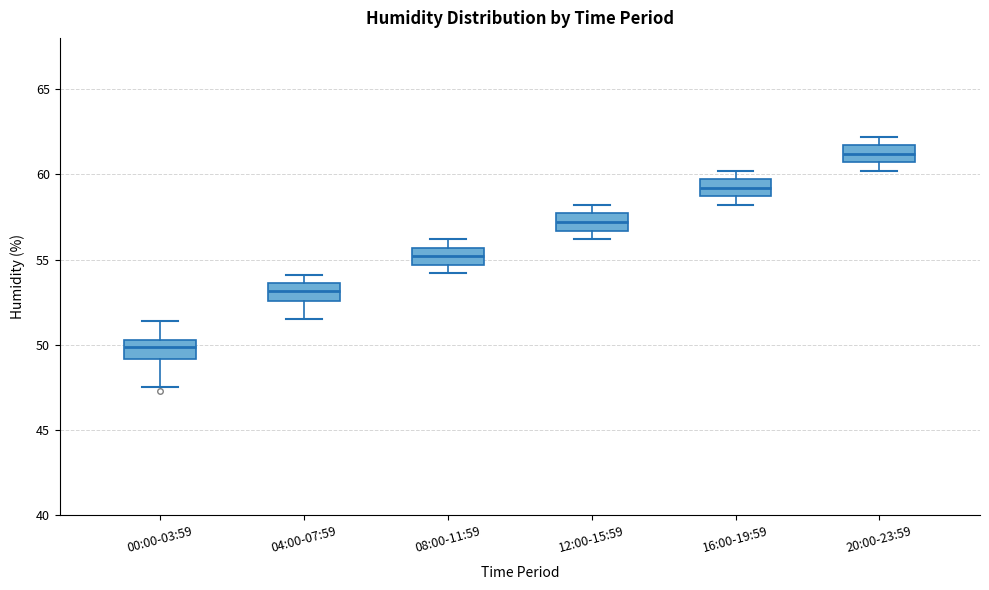

Reading left to right, read every box against the y-axis: the position of its median line, the range the box covers, and the ends of its whiskers. The values are not printed on the chart, so give them approximately, as read against the axis.

00:00-03:59: median 50.0, box 49.0 to 50.5, whiskers 47.5 to 51.5
04:00-07:59: median 53.0, box 52.5 to 53.5, whiskers 51.5 to 54.0
08:00-11:59: median 55.0, box 54.5 to 55.5, whiskers 54.0 to 56.0
12:00-15:59: median 57.0, box 56.5 to 57.5, whiskers 56.0 to 58.0
16:00-19:59: median 59.0, box 58.5 to 59.5, whiskers 58.0 to 60.0
20:00-23:59: median 61.0, box 60.5 to 61.5, whiskers 60.0 to 62.0